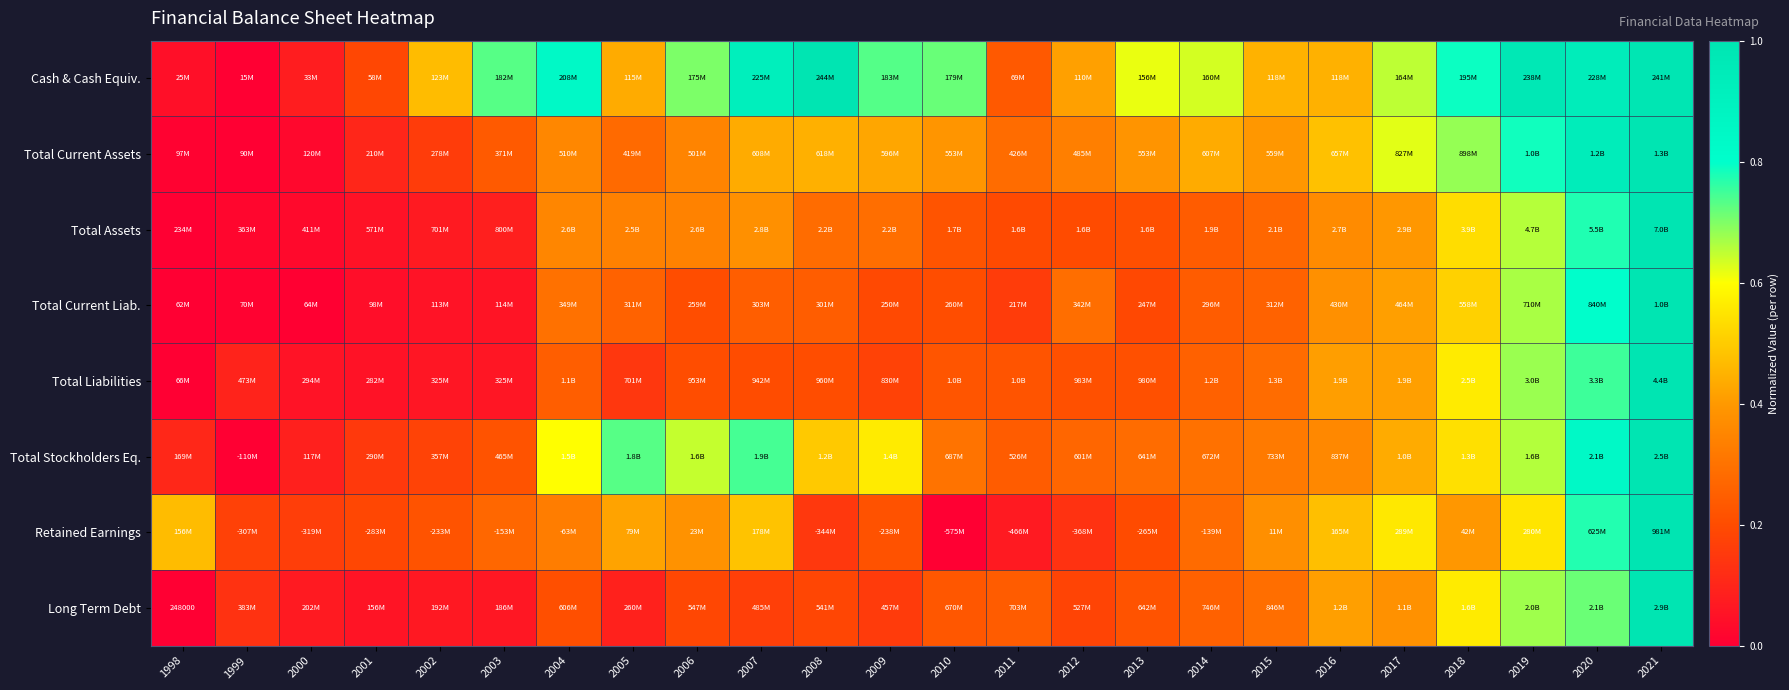

Read the Long Term Debt value at 2015.

0.3